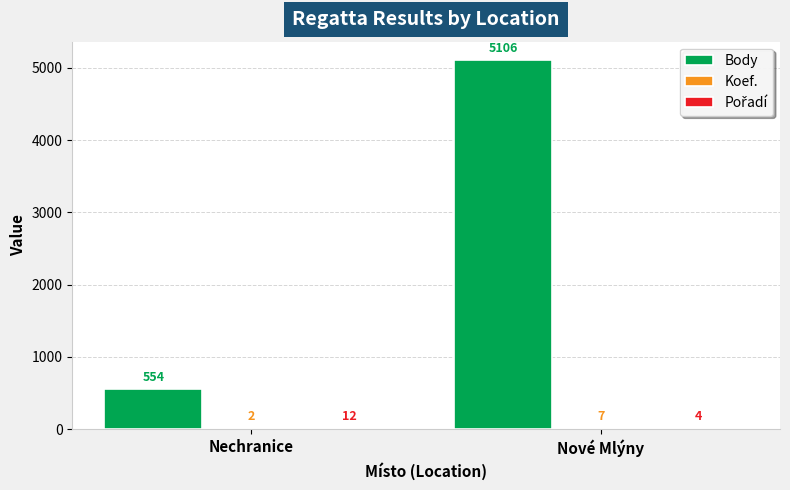

What is the spread (max minus min) of values at Nové Mlýny?

5102